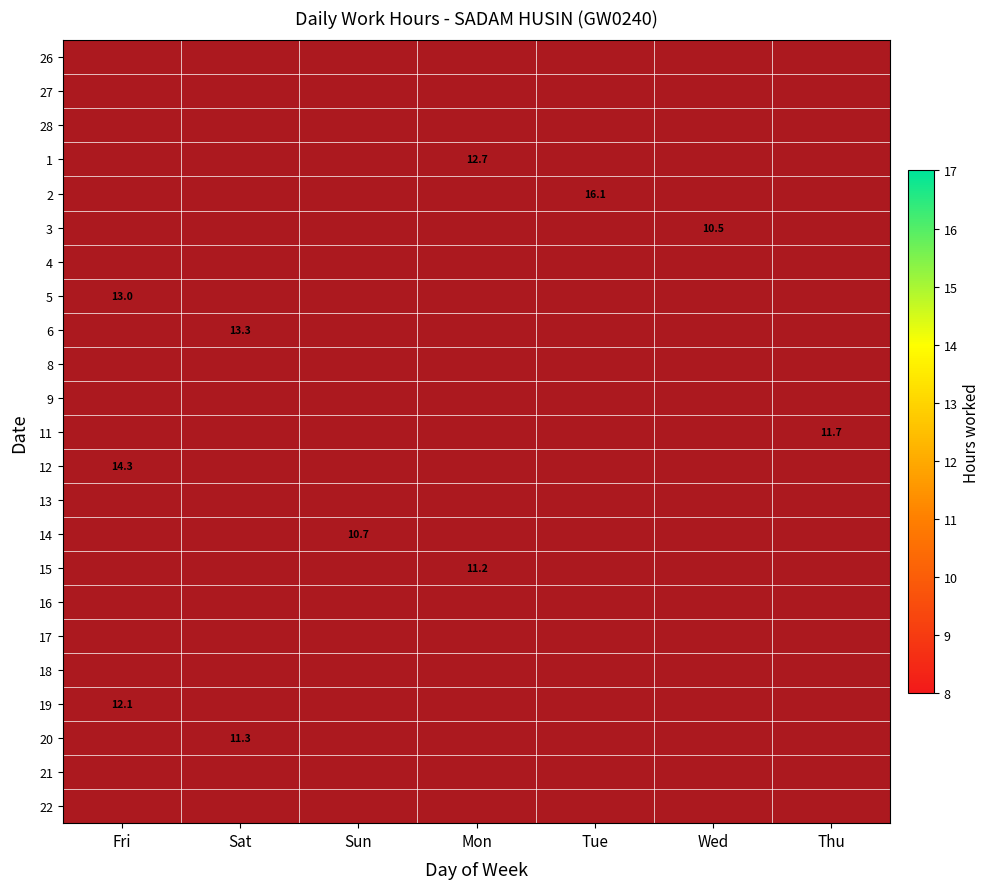

Which label corresponds to the smallest value in the chart?

Wed